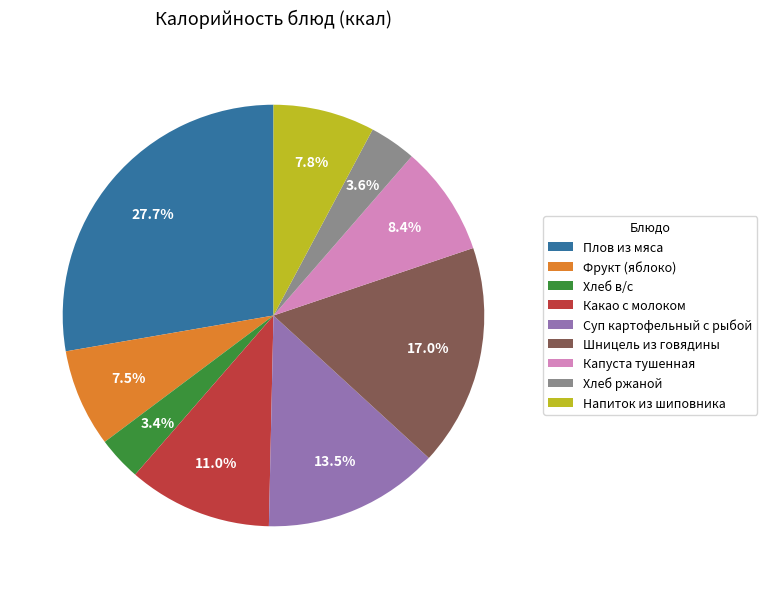

Combined, do Капуста тушенная and Какао с молоком account for over 50%?

No